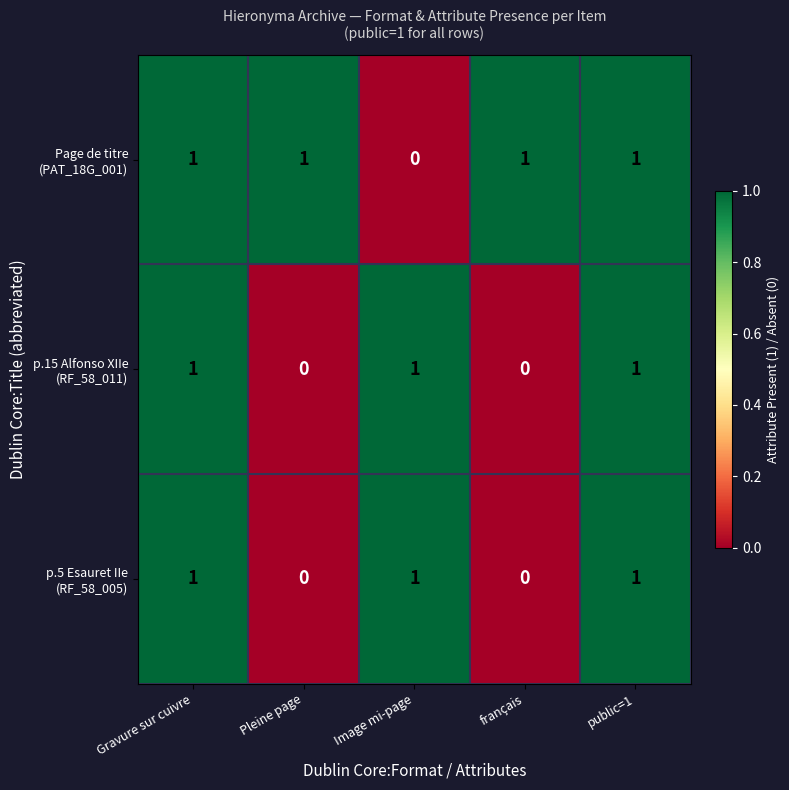

What is the total value across all series at Pleine page?

1